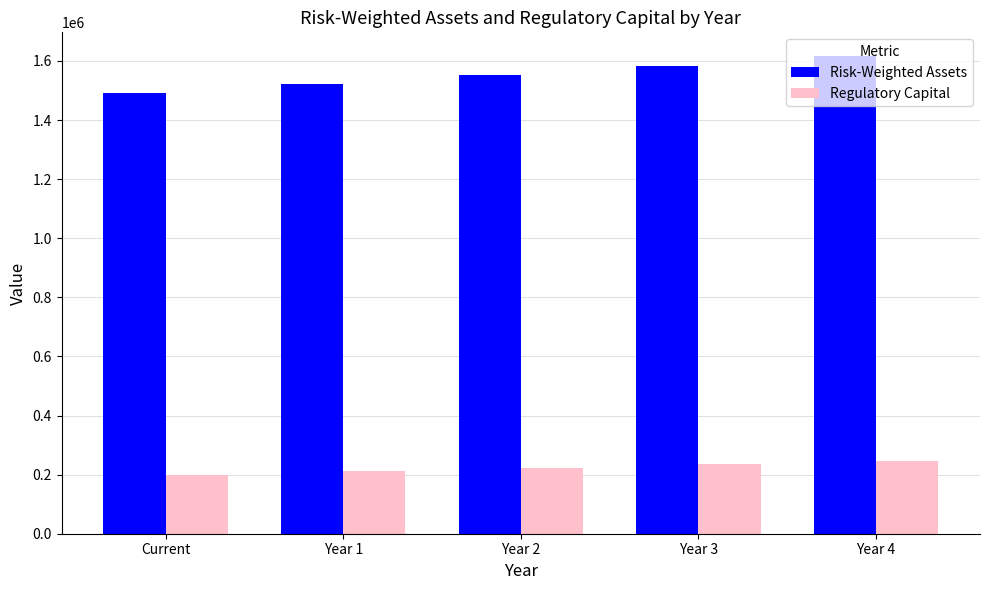

How many bars are there in each group?

2